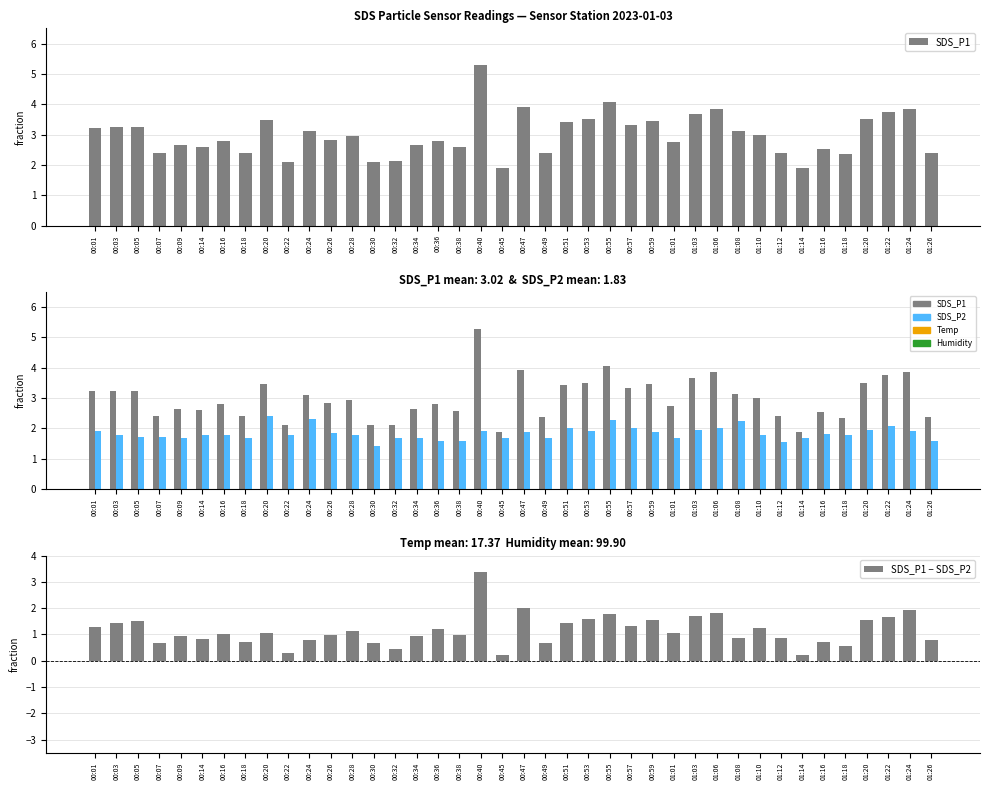

Between 00:01 and 00:24, which series saw the biggest shift?

SDS_P1 − SDS_P2